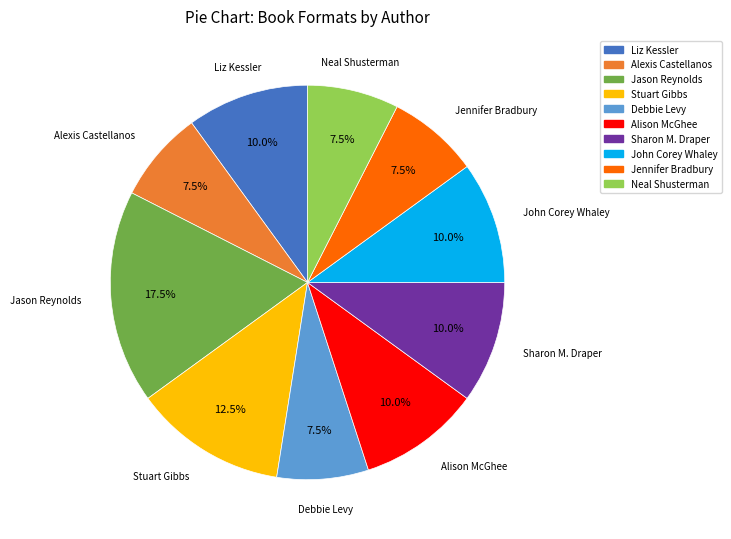

What is the ratio of the value at Jennifer Bradbury to the value at John Corey Whaley?

0.8